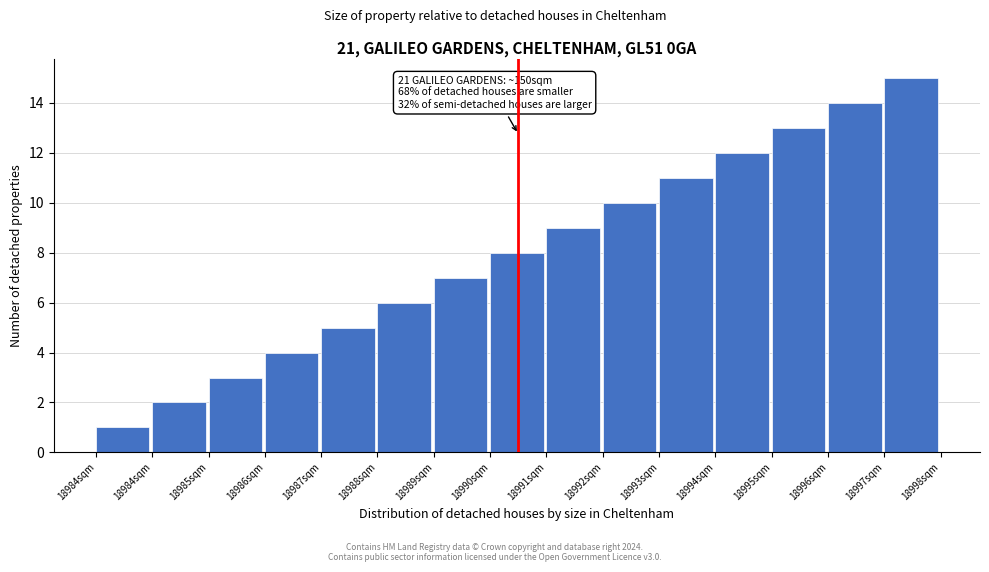

How many distinct data groups are displayed?

1